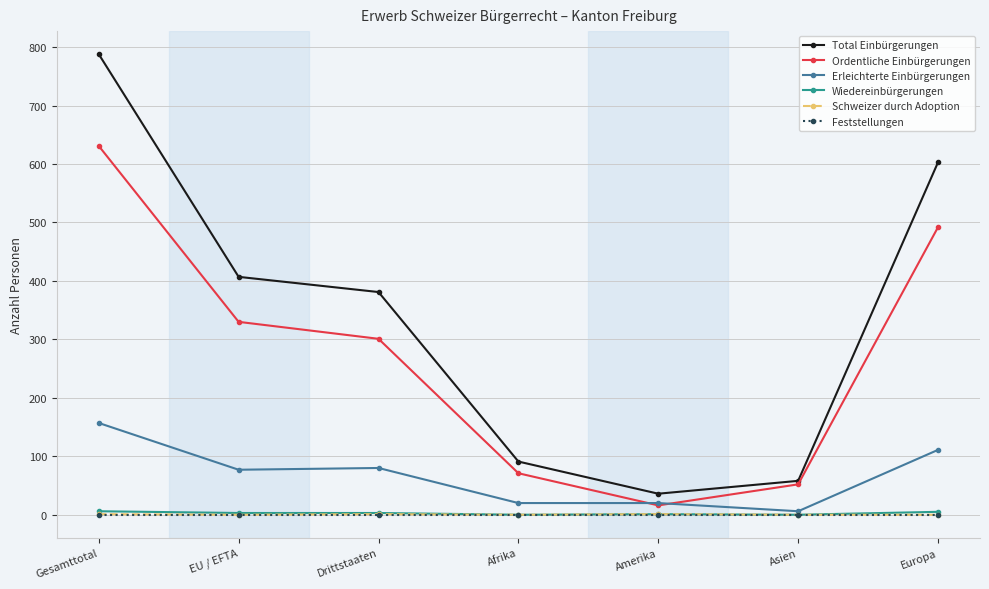

At which category is the sum across all series the highest?

Gesamttotal